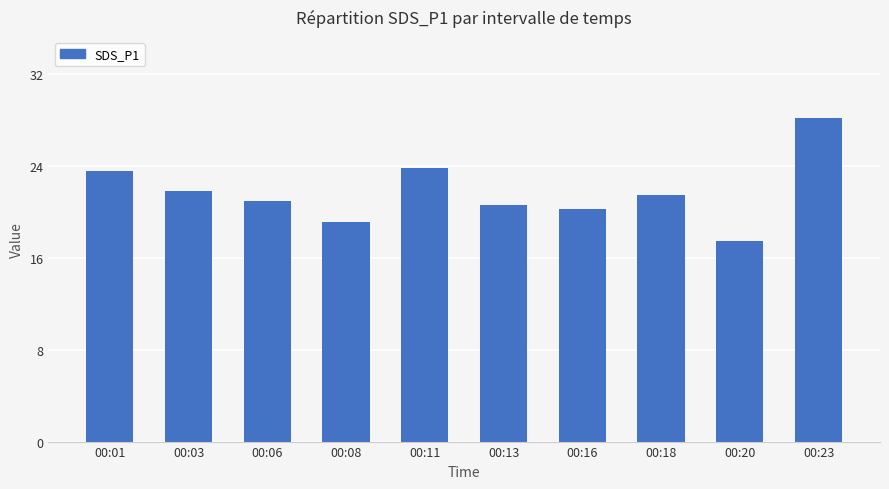

At which category does the chart reach its peak across all series?

00:23